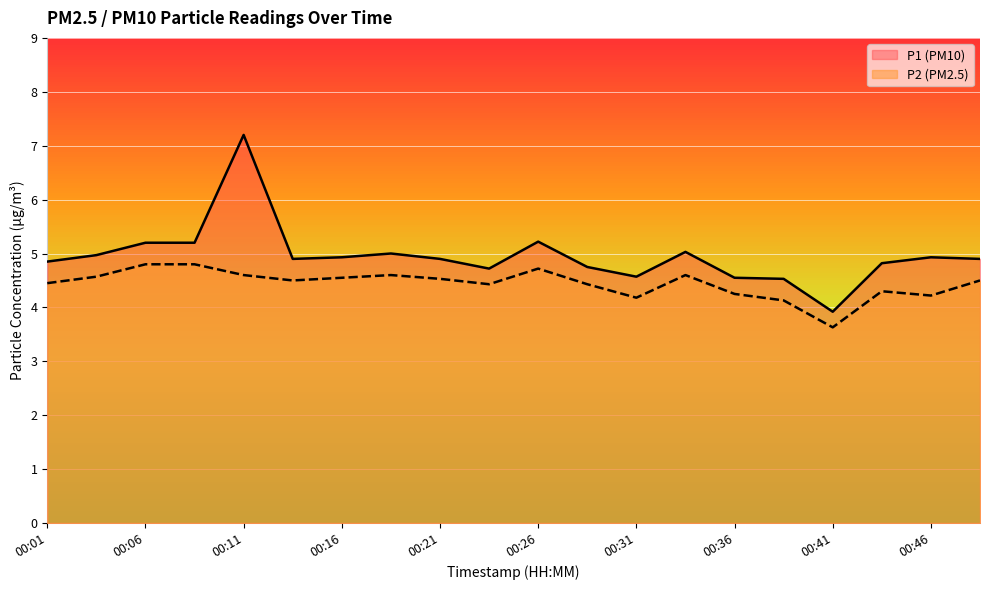

What is the difference between the P2 values at 00:09 and 00:01?

0.3